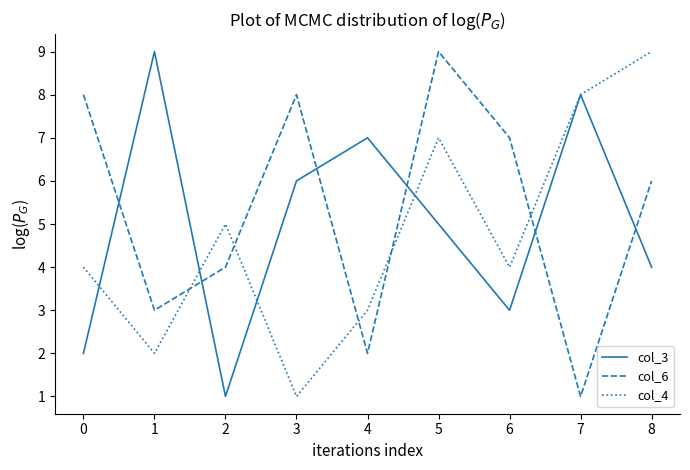

At 1, list the series in order from largest to smallest.

col_3, col_6, col_4